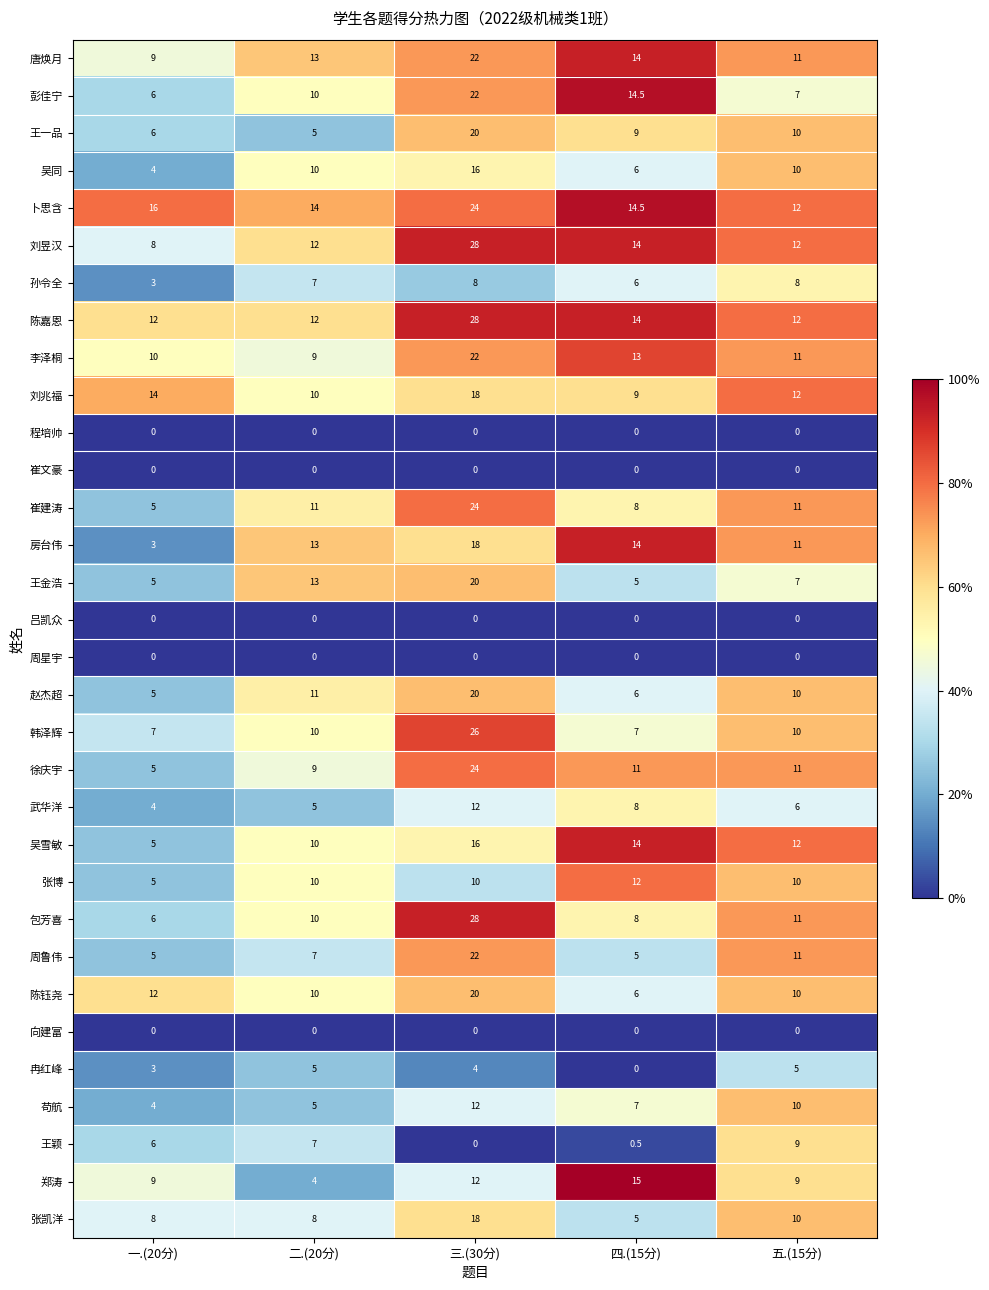

True or false: 向建富 has a value of 0.0 at 一.(20分).

True